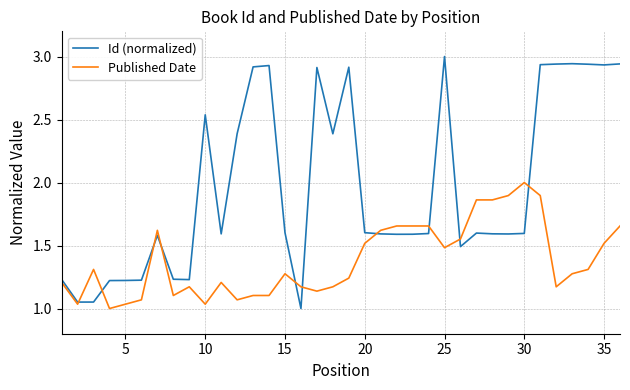

Which series has the largest total across all categories?

Id (normalized)